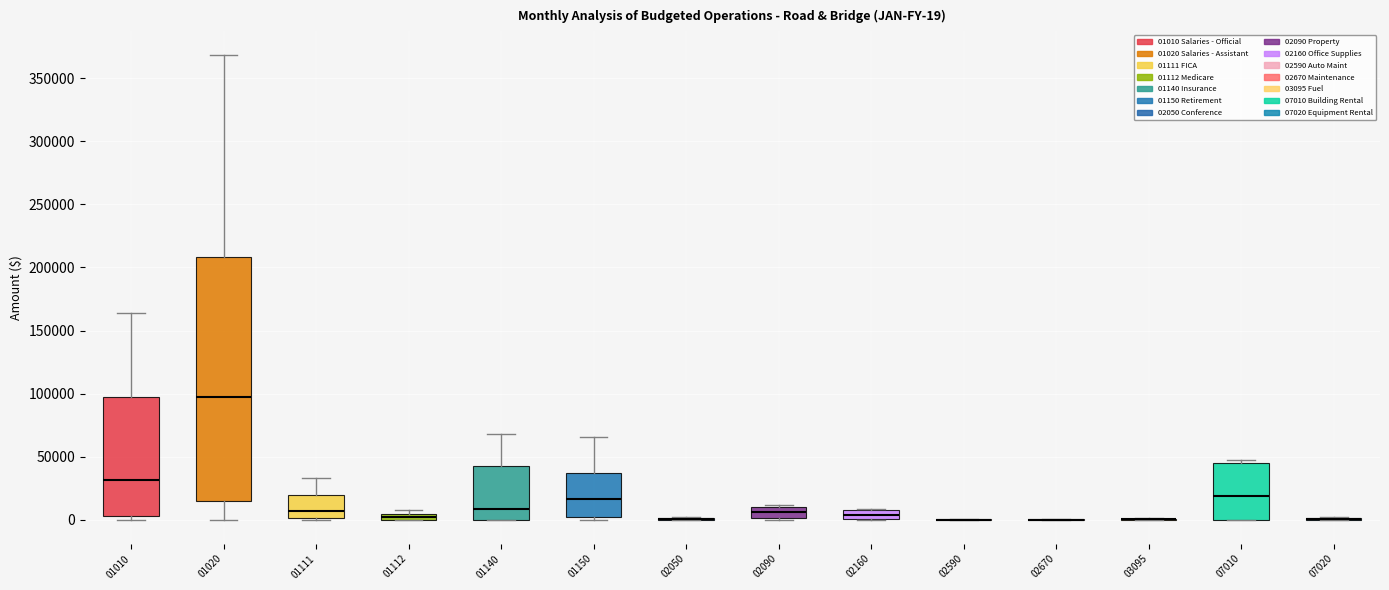

Comparing the boxes themselves (not the whiskers), which one is the tallest?

01020